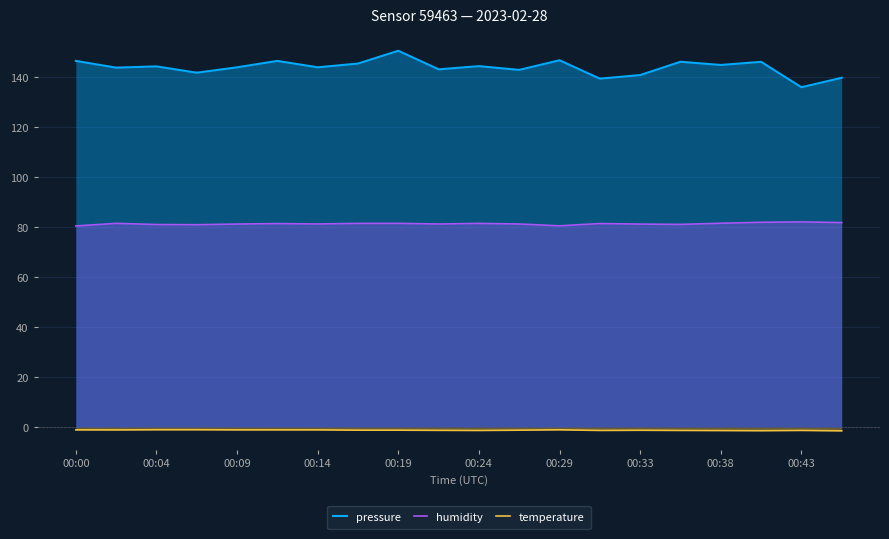

What is the difference between the maximum and minimum values in the pressure series?

14.6